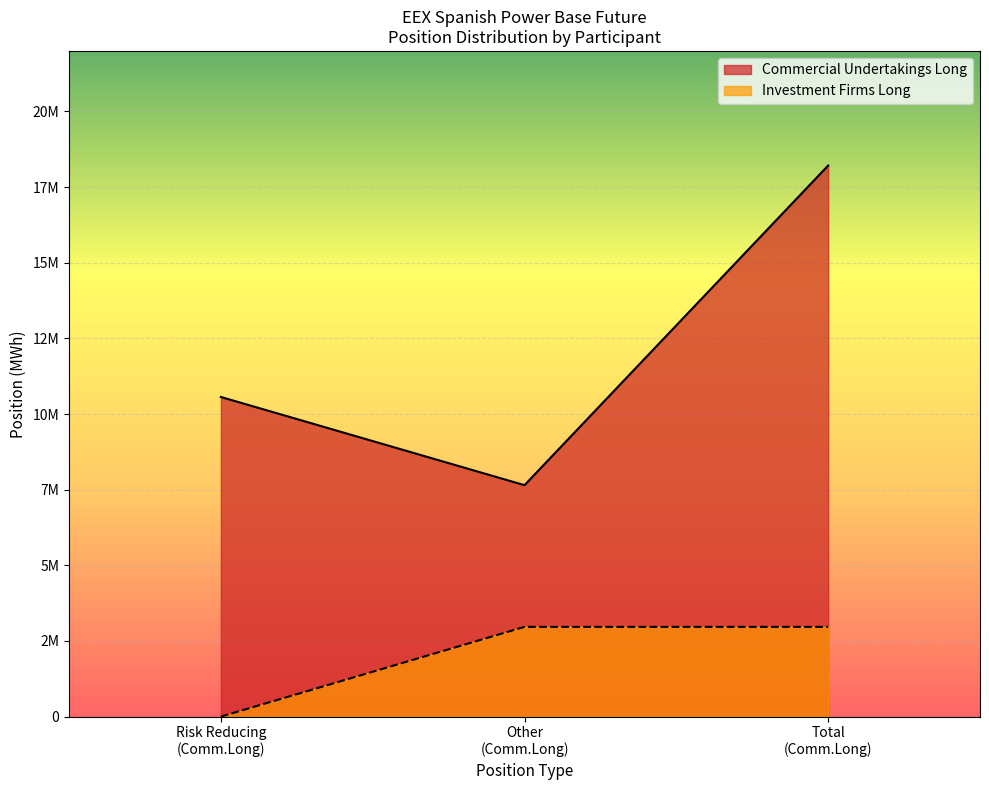

What is the approximate value of Commercial Undertakings Long at Total
(Comm.Long)?

18213349